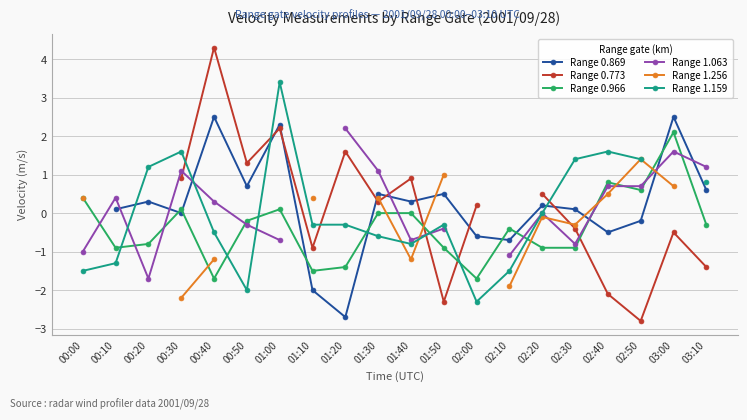

Which series ends up on top after the final intersection of Range 1.159 and Range 1.256?

Range 1.256